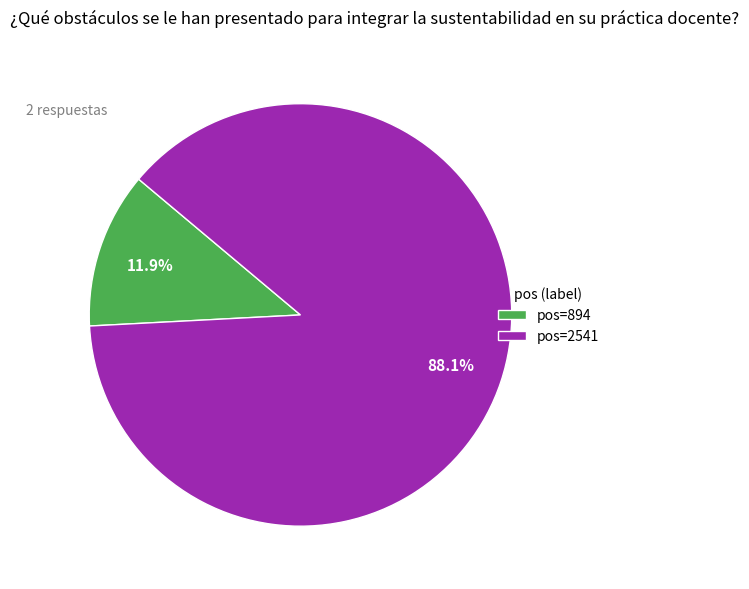

Which slice is the smallest?

pos=894